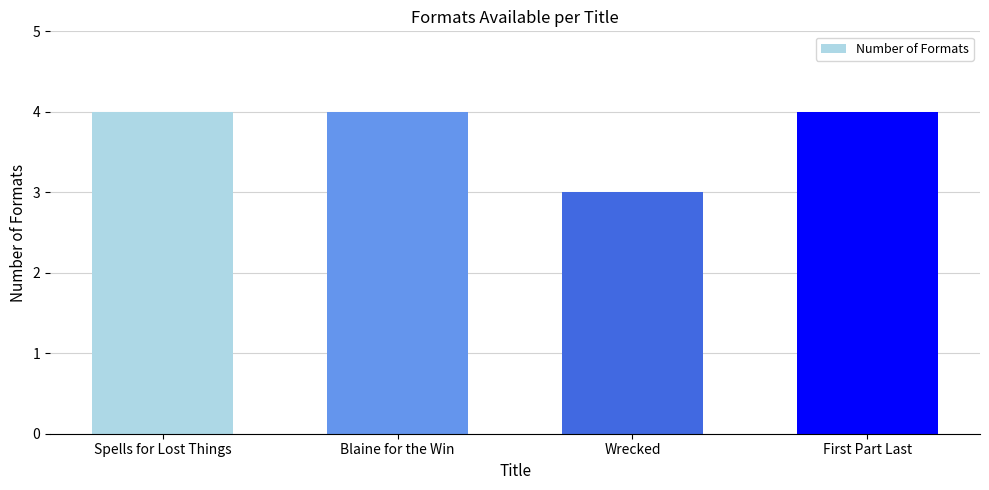

Does the chart contain any negative values?

No